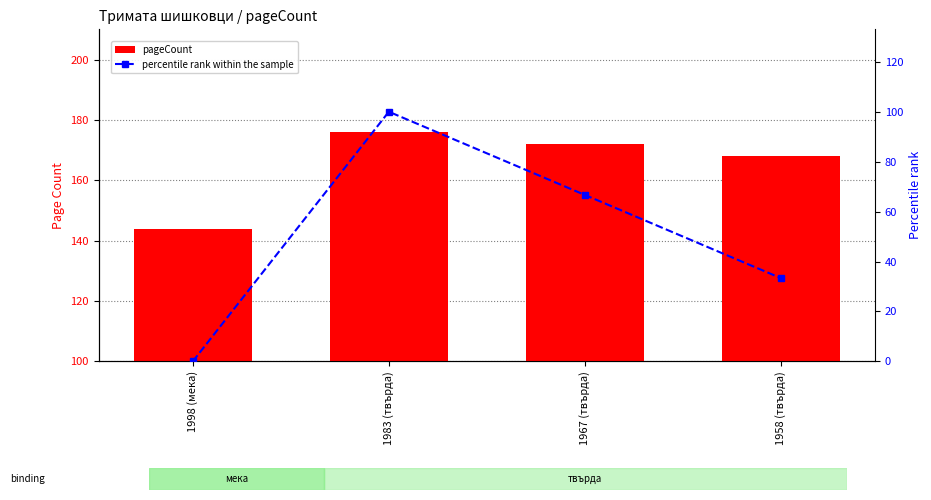

The pageCount series shows 172.0 at 1967 (твърда). True or false?

True